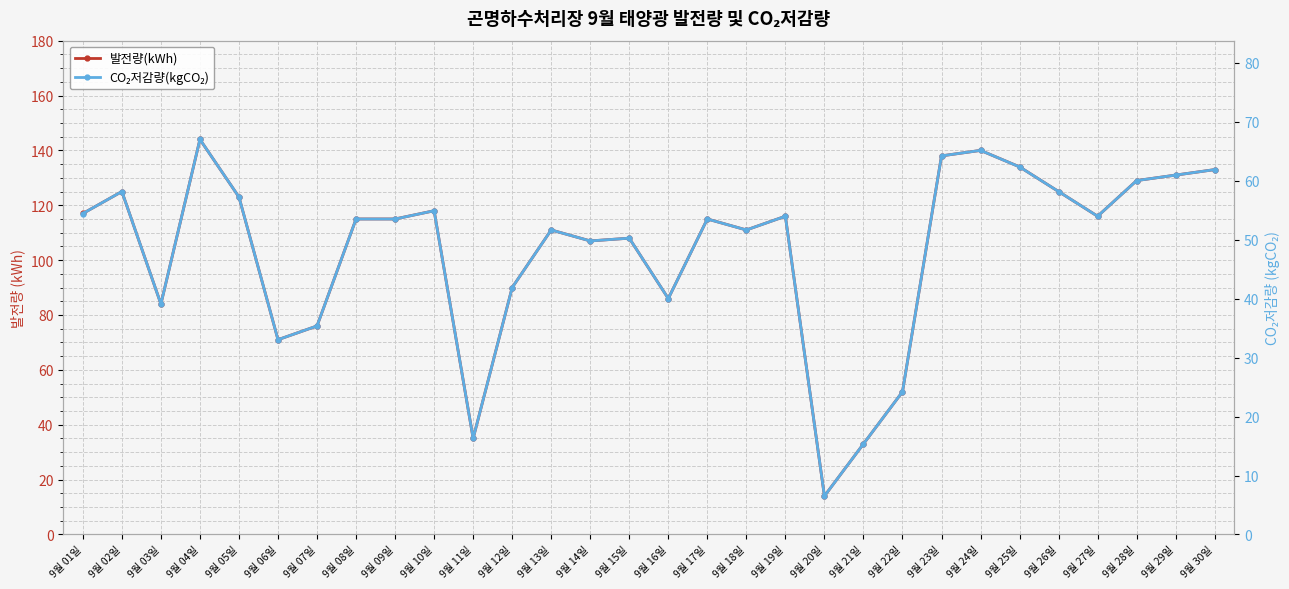

How many interior local valleys does the 발전량(kWh) series have?

8